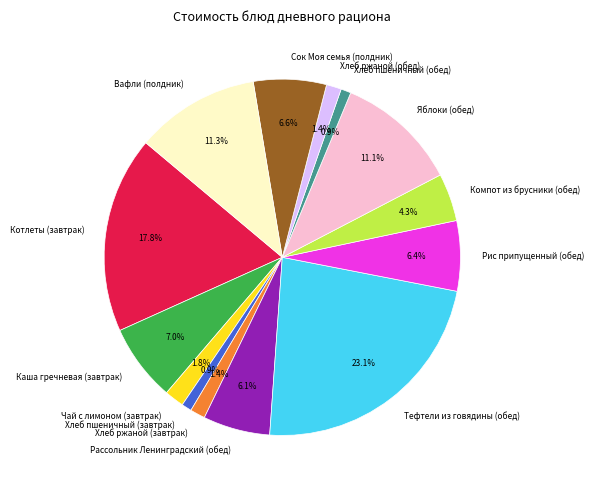

What is the largest slice in the pie chart?

Тефтели из говядины (обед)